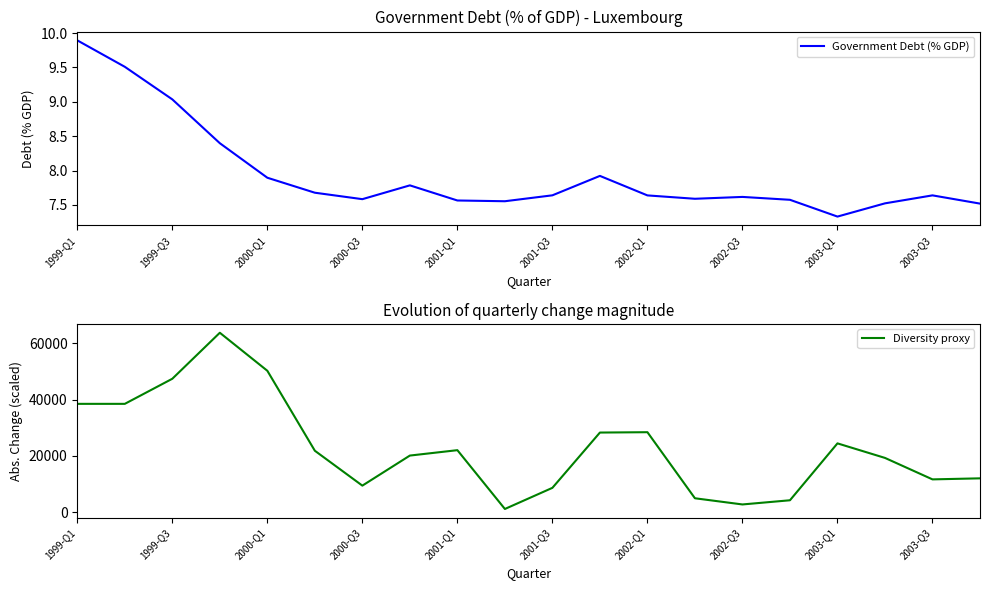

Rank the series by their average value, from lowest to highest.

Government Debt (% GDP), Diversity proxy